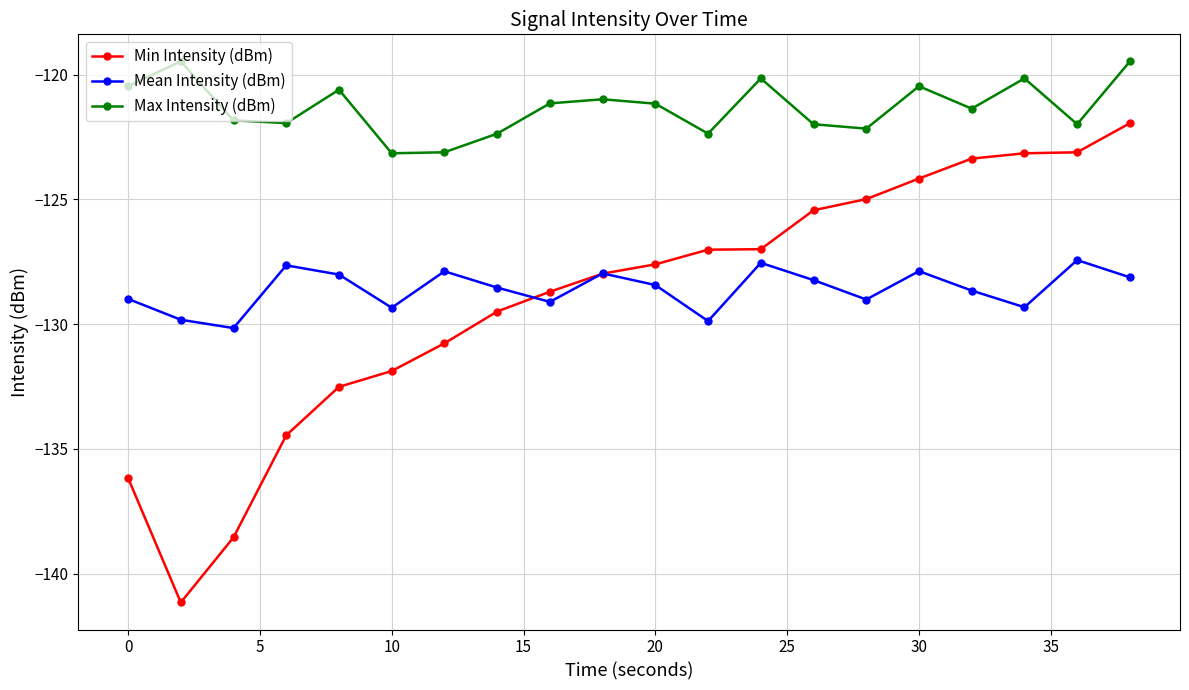

How many distinct data groups are displayed?

3